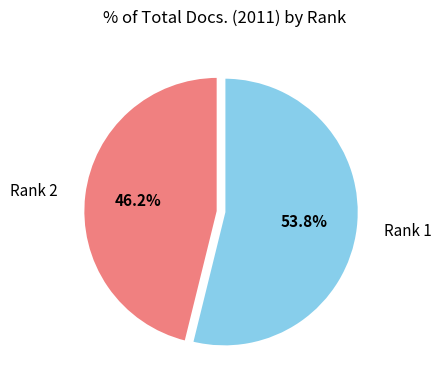

To the nearest percent, what is the difference between the Rank 2 and Rank 1 slice percentages?

8%